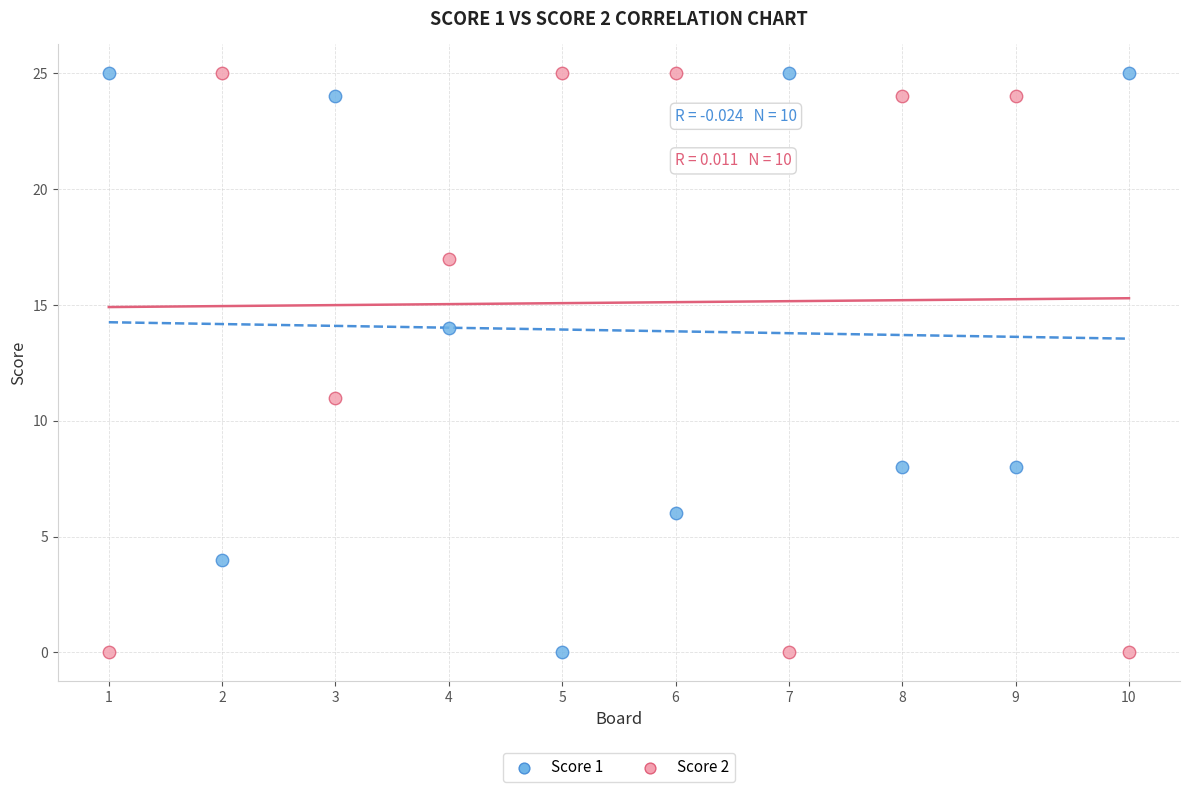

What is the X range (max minus min) for the scatter plot?

9